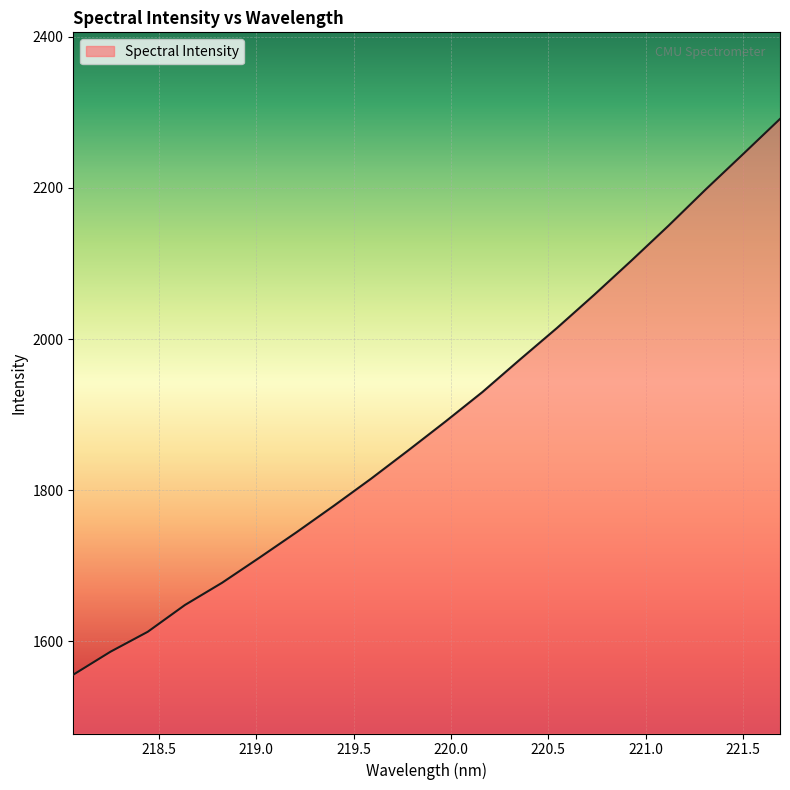

What is the maximum value shown in the chart?

2291.3